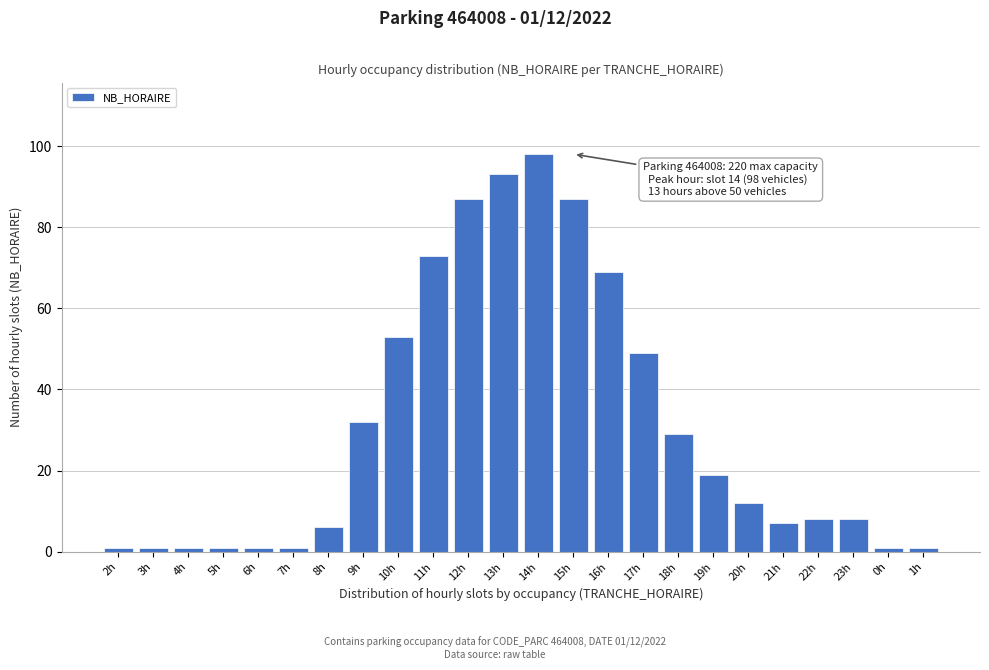

Reading left to right, list all the values displayed in this chart.

2h=1	3h=1	4h=1	5h=1	6h=1	7h=1	8h=6	9h=32	10h=53	11h=73	12h=87	13h=93	14h=98	15h=87	16h=69	17h=49	18h=29	19h=19	20h=12	21h=7	22h=8	23h=8	0h=1	1h=1